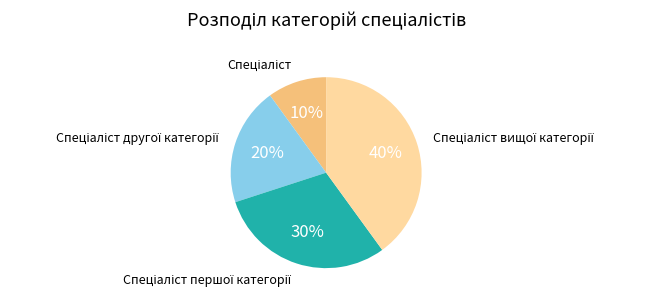

To the nearest percent, what is the average slice percentage?

25%